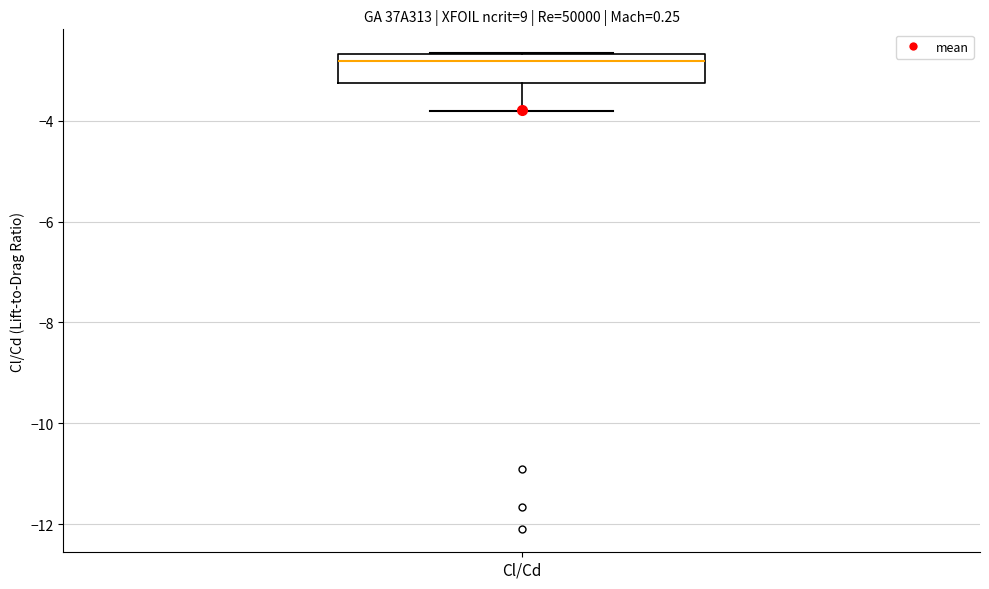

Transcribe this box plot: give where the median line is, the range the box spans, and where the two whiskers end, as read against the y-axis. The values are not printed on the chart, so give them approximately, as read against the axis.

median -2.8, box -3.2 to -2.6, whiskers -3.8 to -2.6